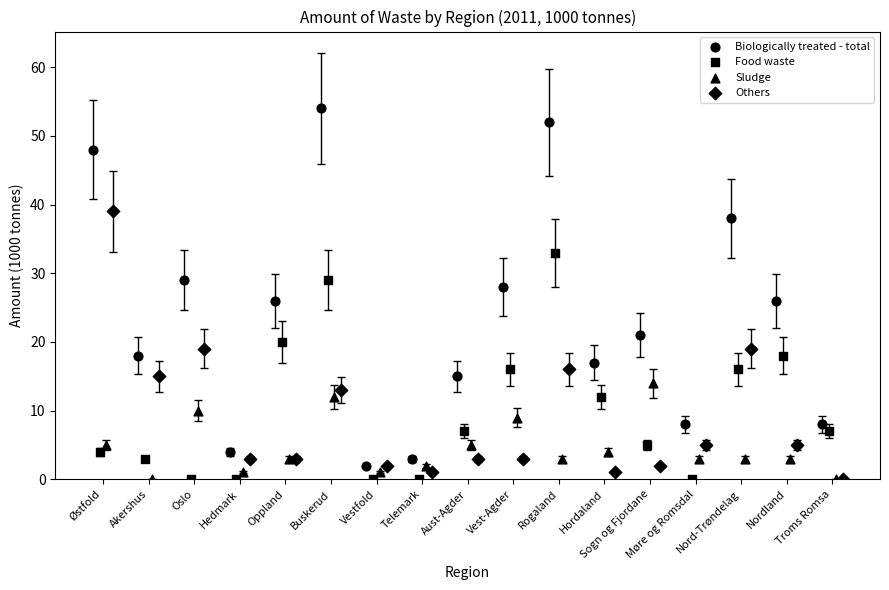

Which series has the largest Y range (max minus min)?

Biologically treated - total